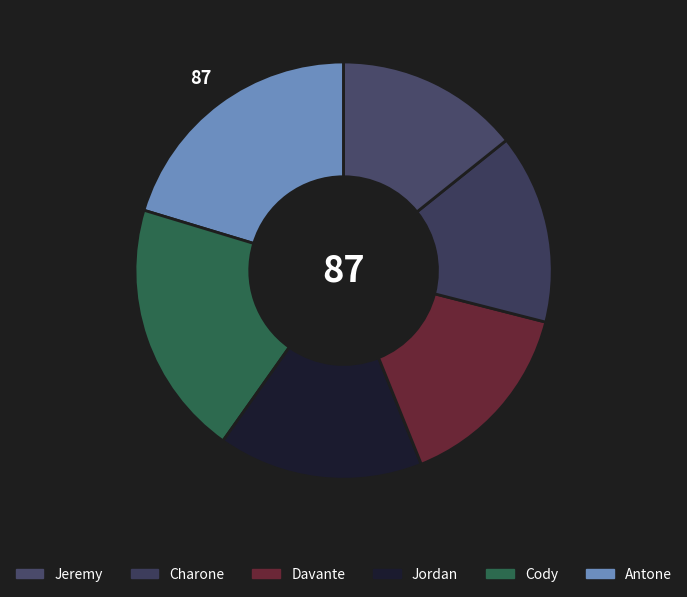

Count the number of slices in the pie.

6